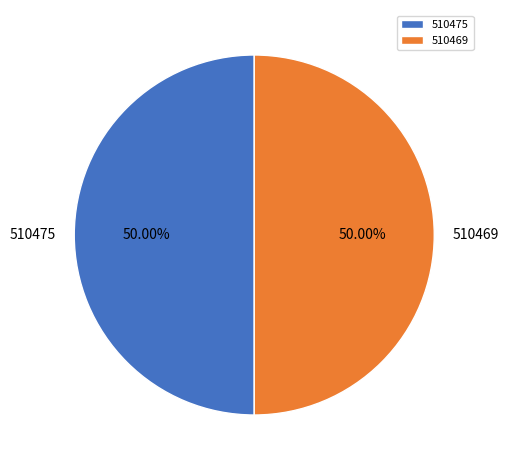

What percentage is the 510469 slice, to the nearest percent?

50%